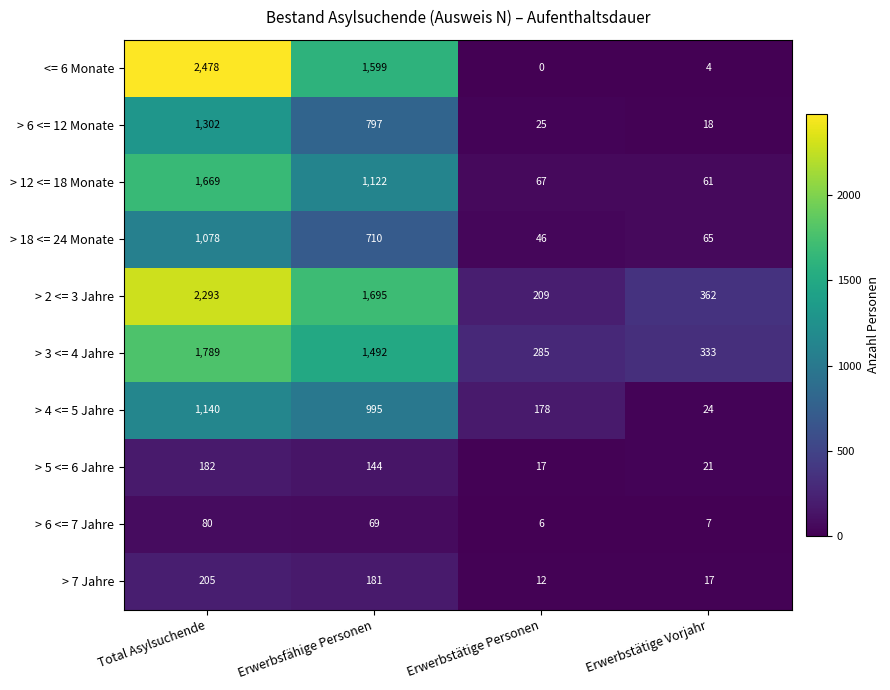

How many values in the > 12 <= 18 Monate series are below 1122?

2